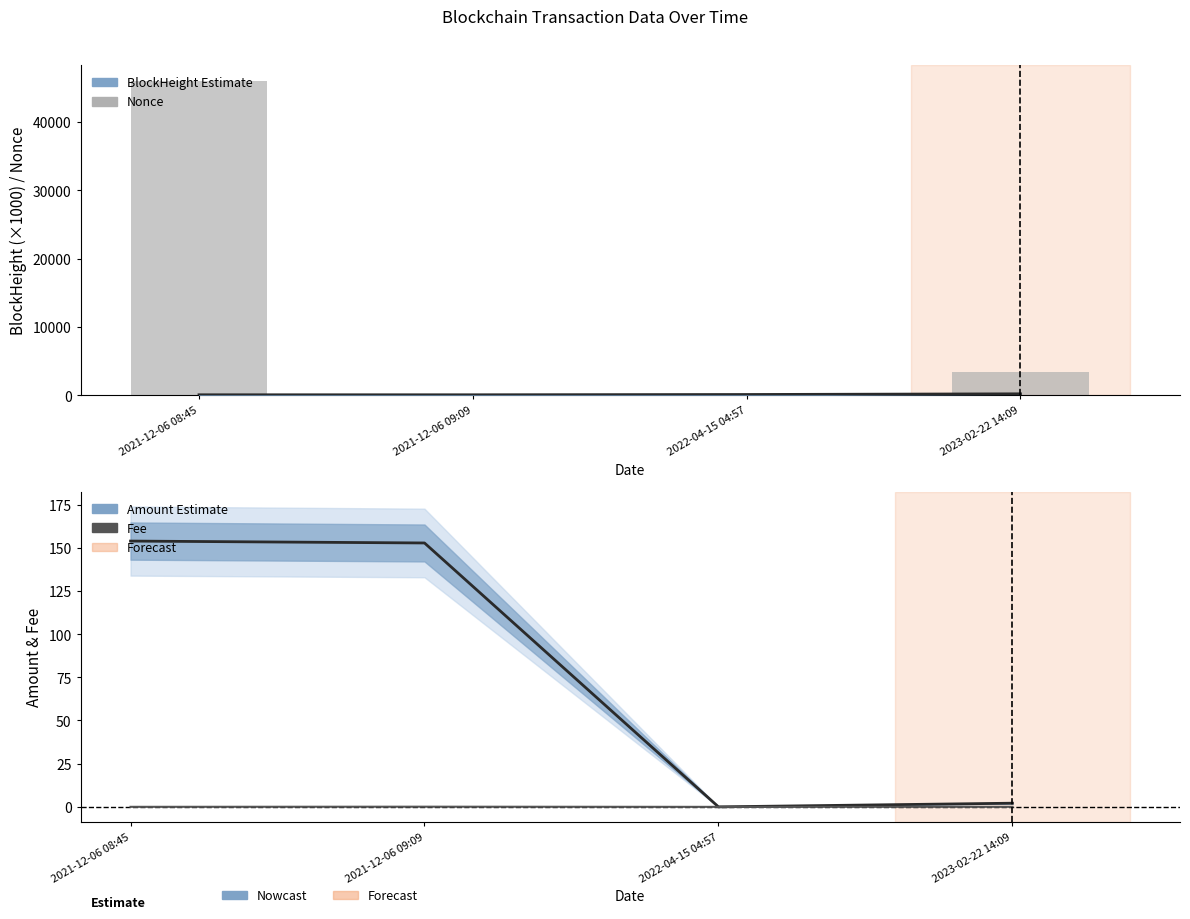

The BlockHeight (×1000) series shows 305.9 at 2023-02-22 14:09. True or false?

False